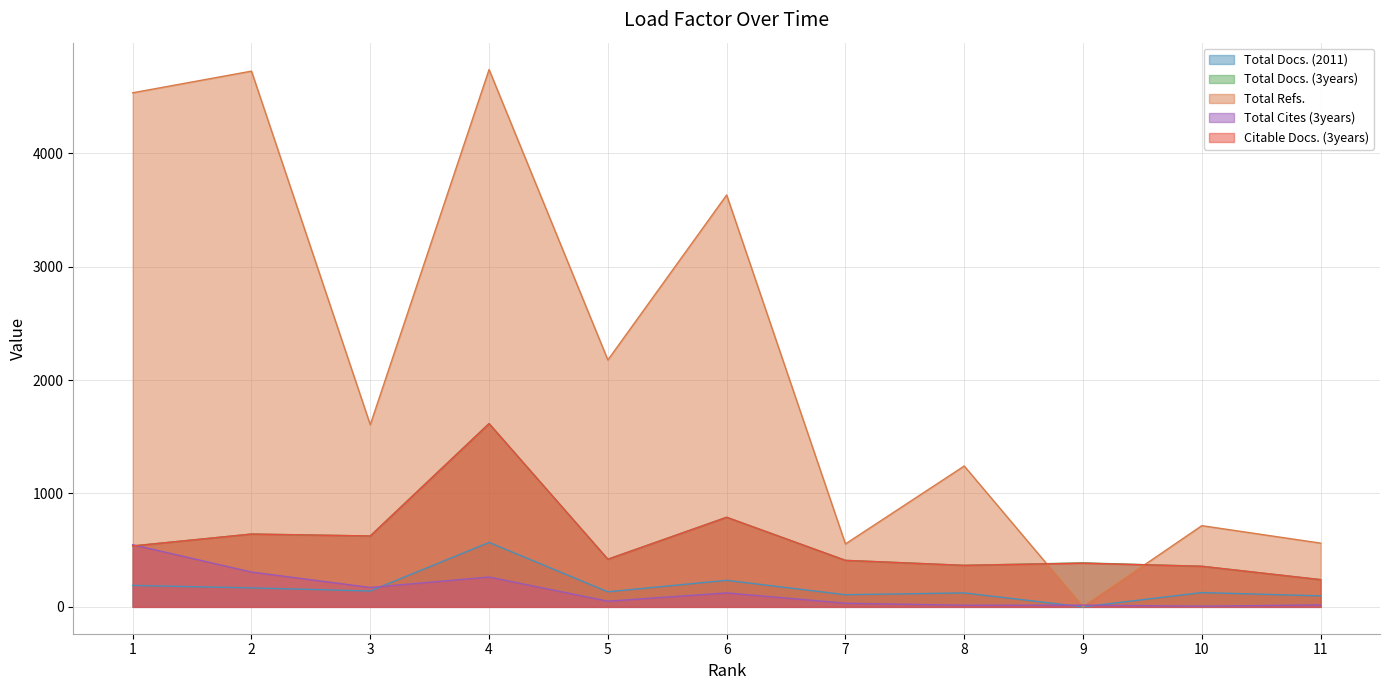

Count the number of data series in this chart.

5